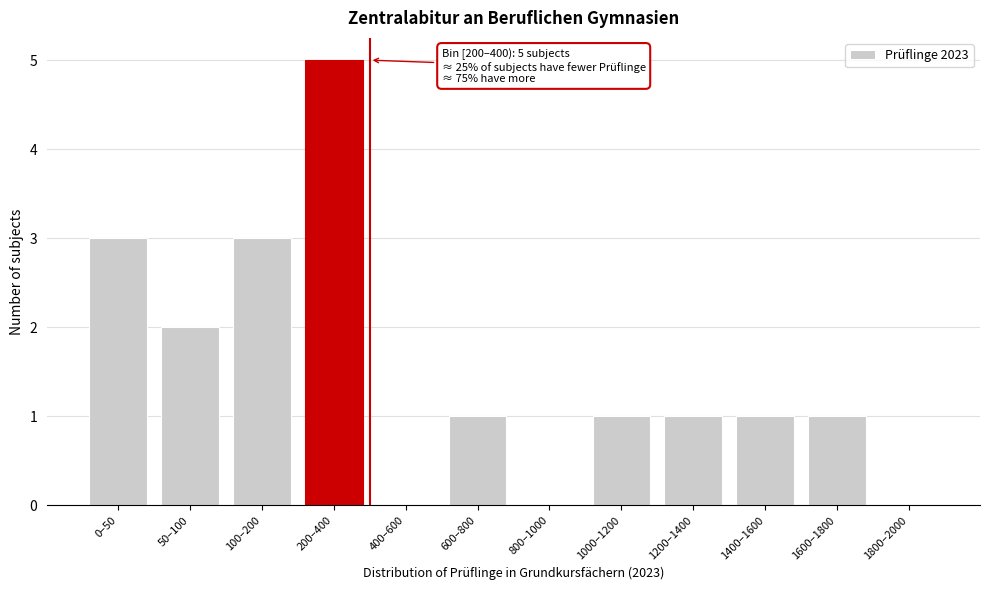

Reading left to right, list all the values displayed in this chart.

0–50=3	50–100=2	100–200=3	200–400=5	400–600=0	600–800=1	800–1000=0	1000–1200=1	1200–1400=1	1400–1600=1	1600–1800=1	1800–2000=0